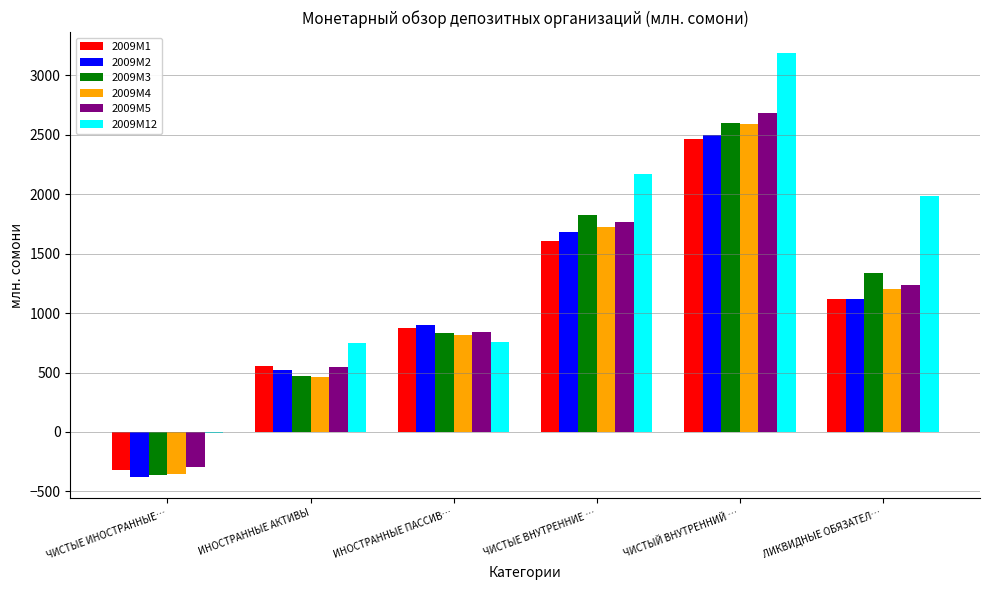

What is the sum of all 2009M1 values?

6289.9